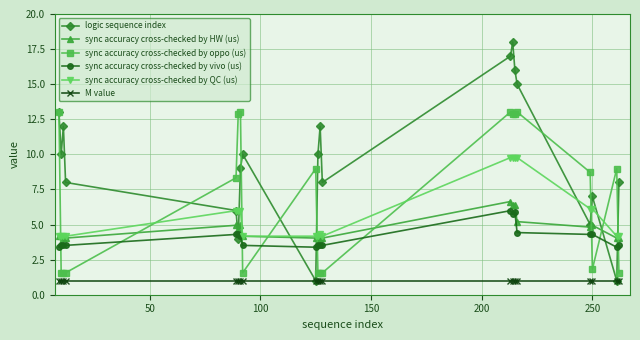

Reading left to right, what are all the values shown in this chart?

logic sequence index: 13.0	10.0	12.0	8.0	6.0	4.0	9.0	10.0	1.0	10.0	12.0	8.0	17.0	18.0	16.0	15.0	5.0	7.0	1.0	8.0
sync accuracy cross-checked by HW (us): 4.2	4.2	4.0	4.0	4.9	4.7	4.9	4.2	4.0	4.2	4.0	4.0	6.6	6.4	6.4	5.2	4.8	4.9	4.0	4.0
sync accuracy cross-checked by oppo (us): 13.0	1.6	1.6	1.6	8.3	12.9	13.0	1.6	9.0	1.6	1.6	1.6	13.0	12.9	12.9	13.0	8.7	1.8	9.0	1.6
sync accuracy cross-checked by vivo (us): 3.4	3.5	3.5	3.5	4.3	4.3	4.2	3.5	3.4	3.5	3.5	3.5	6.0	5.7	5.9	4.4	4.3	4.3	3.4	3.5
sync accuracy cross-checked by QC (us): 4.2	4.2	4.2	4.2	6.0	6.0	6.0	4.2	4.2	4.2	4.3	4.2	9.8	9.8	9.8	9.8	6.1	6.1	4.2	4.2
M value: 1.0	1.0	1.0	1.0	1.0	1.0	1.0	1.0	1.0	1.0	1.0	1.0	1.0	1.0	1.0	1.0	1.0	1.0	1.0	1.0